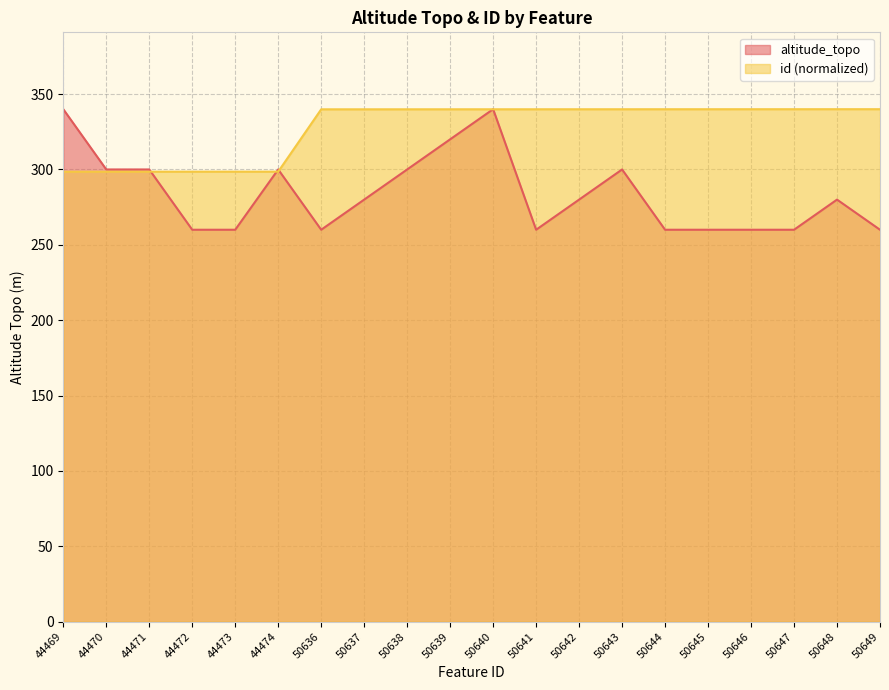

What are all the series names shown in the legend?

altitude_topo, id (normalized)